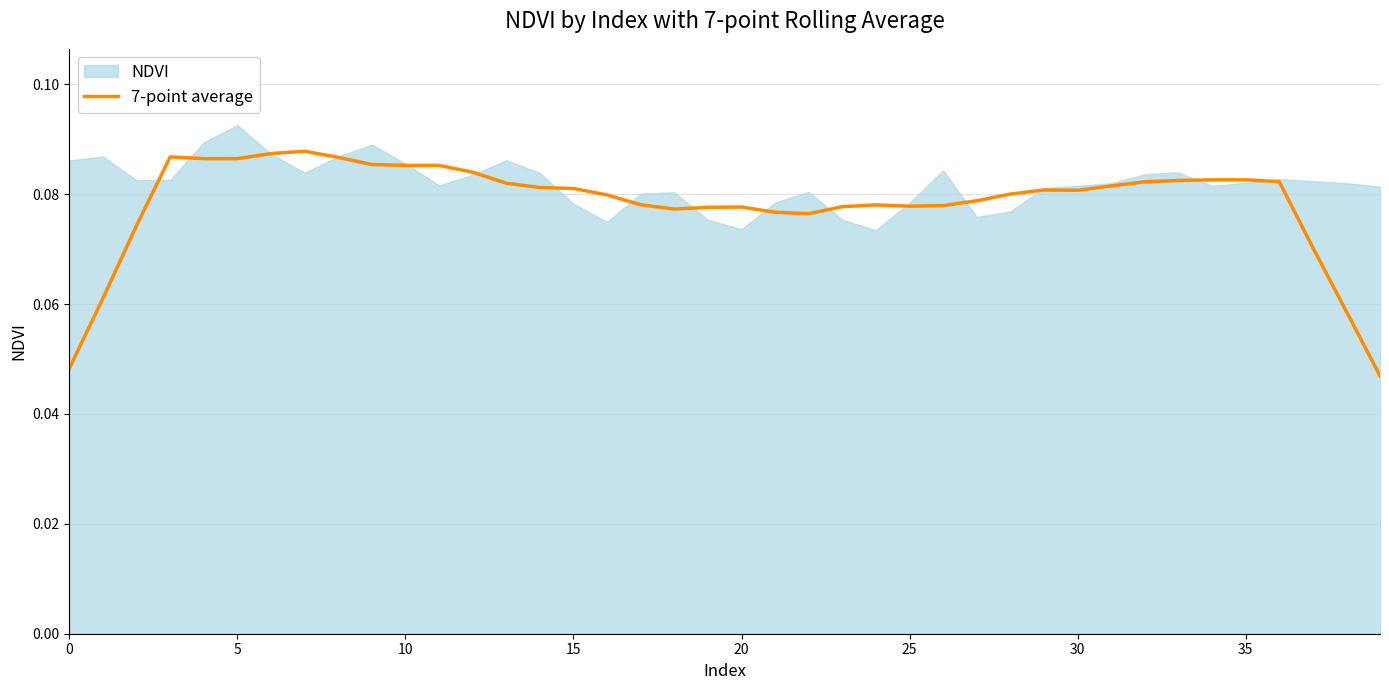

At which category does the chart reach its minimum across all series?

39